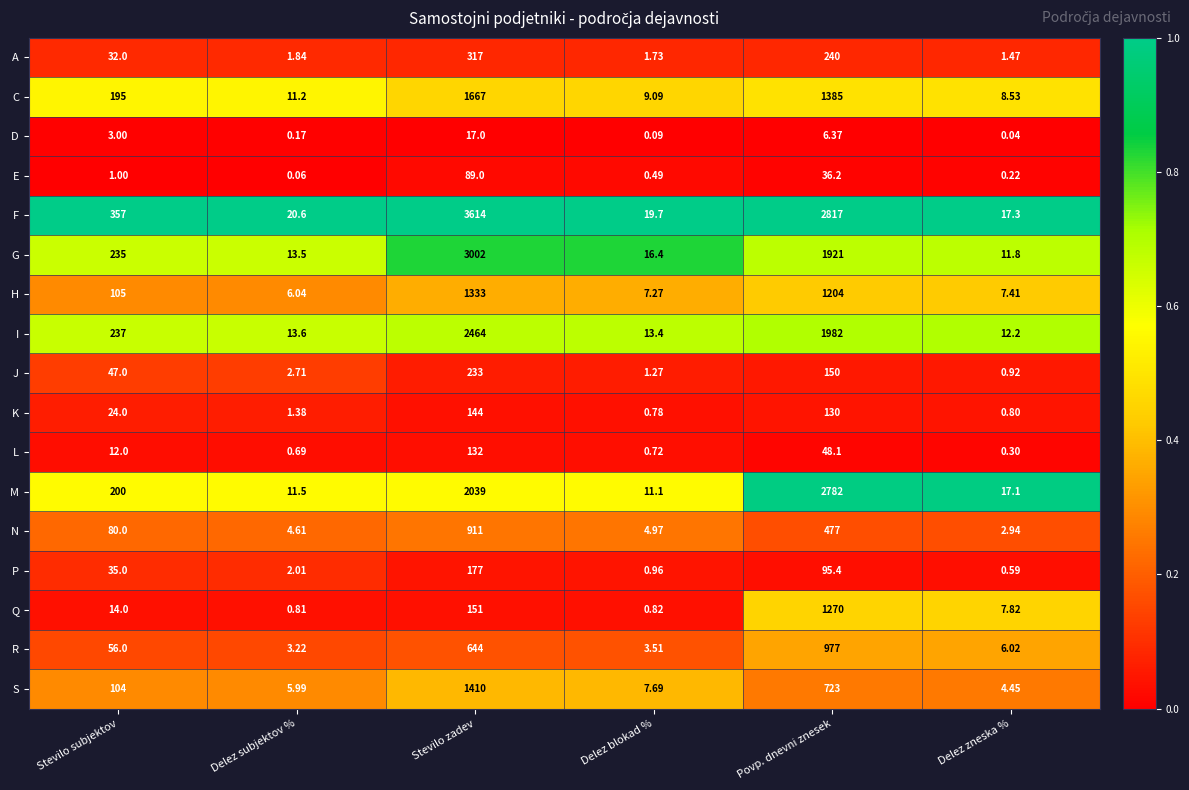

At which label is K closest to 72?

Stevilo subjektov